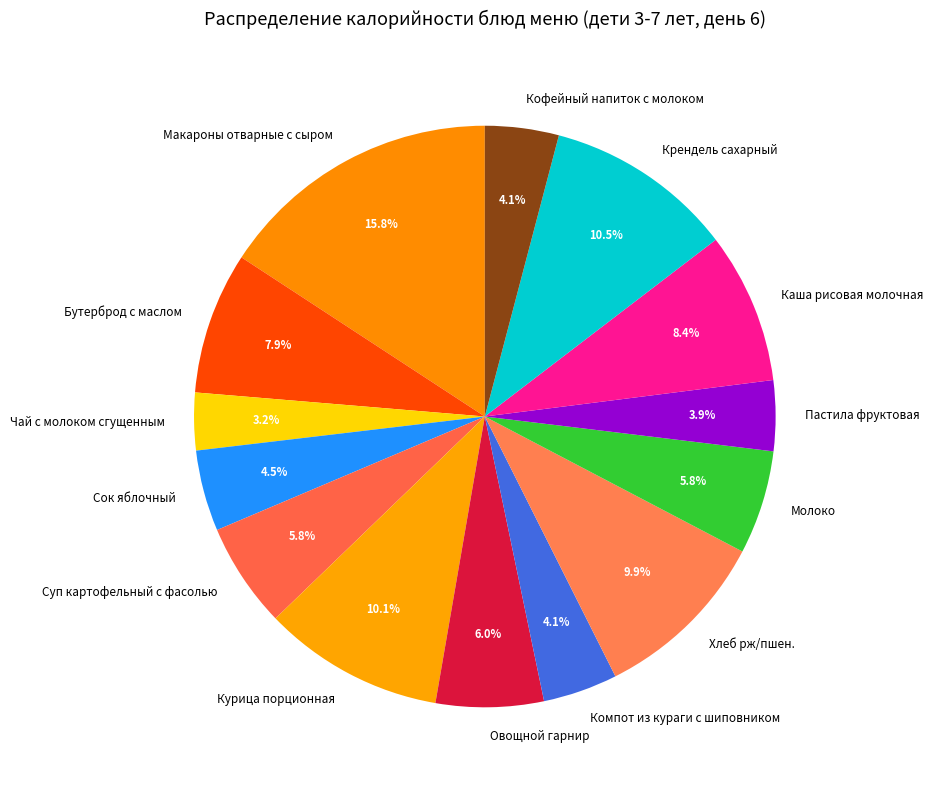

What is the largest slice in the pie chart?

Макароны отварные с сыром